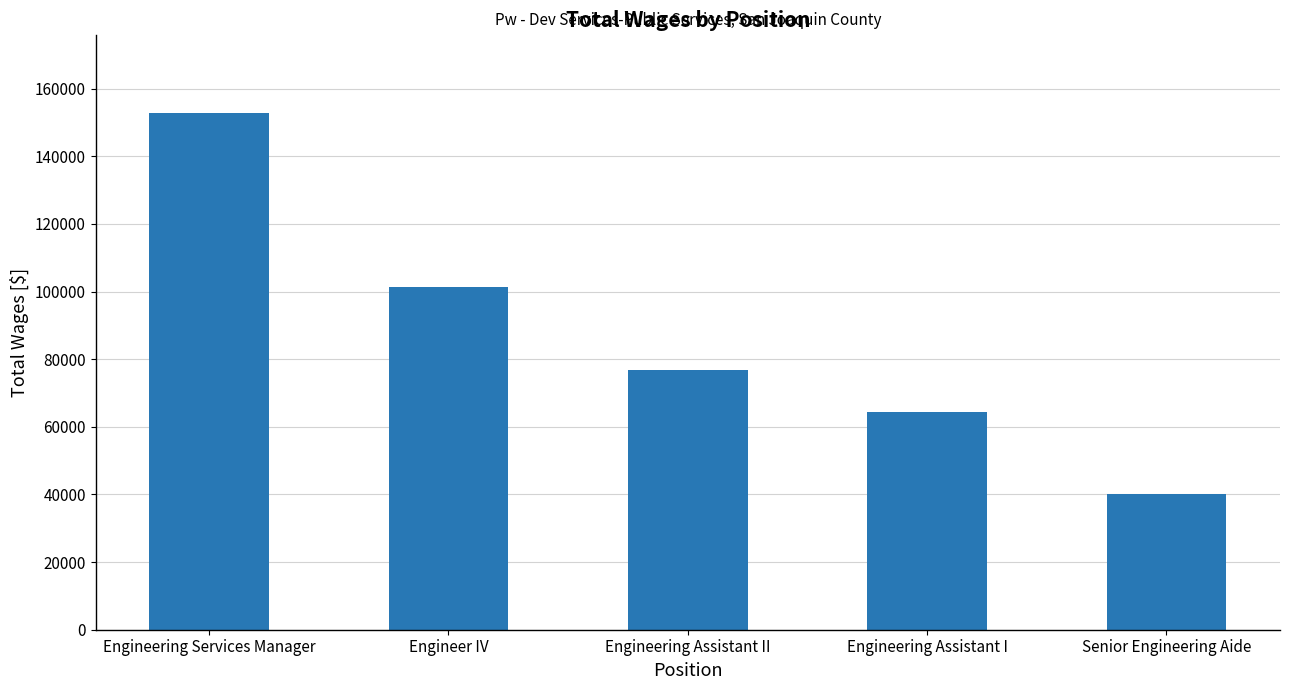

What is the difference between the maximum and minimum values?

112709